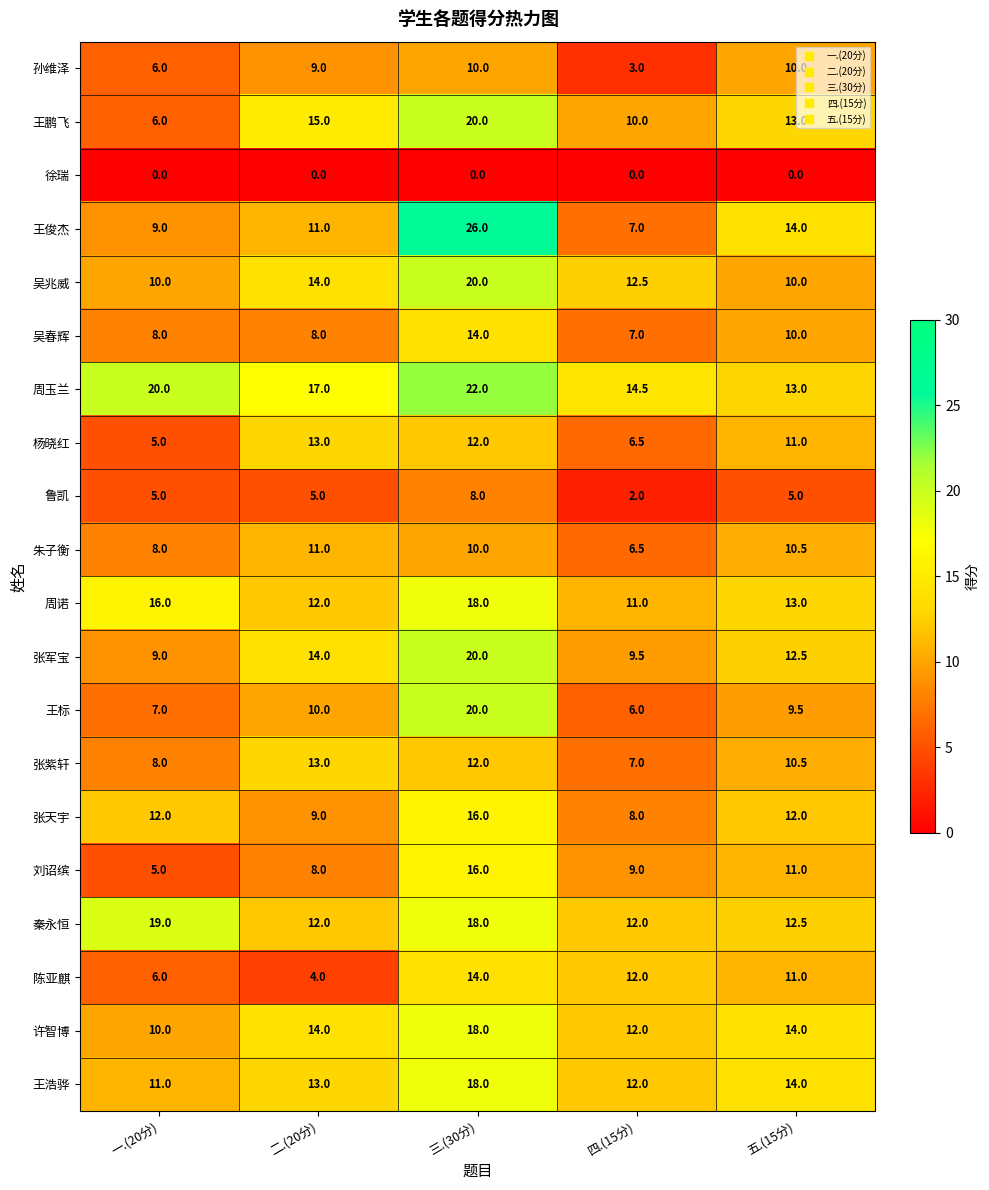

At how many categories does at least one series exceed 1?

5